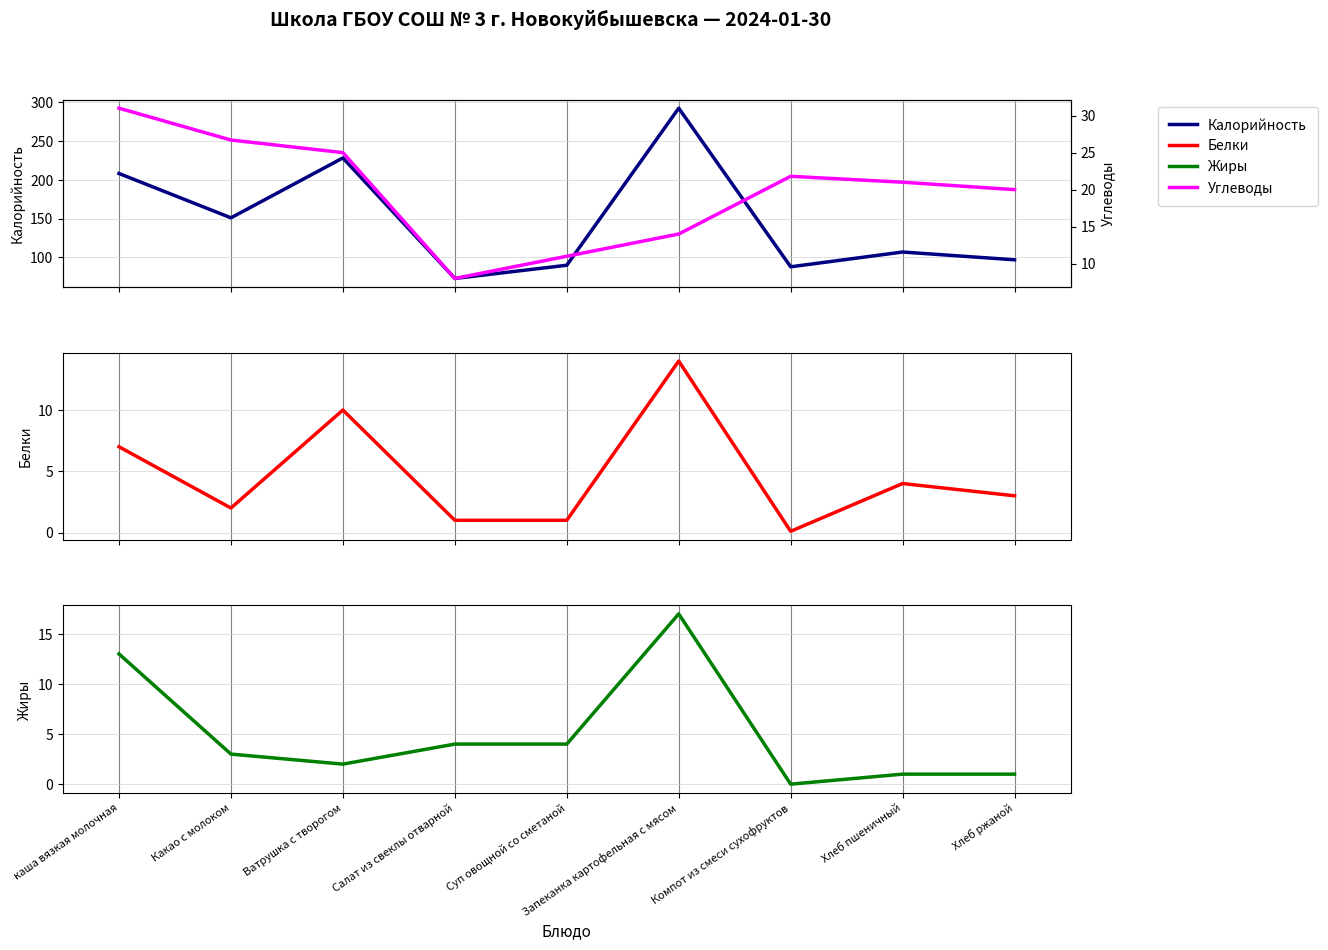

True or false: Калорийность and Жиры cross at least once.

False